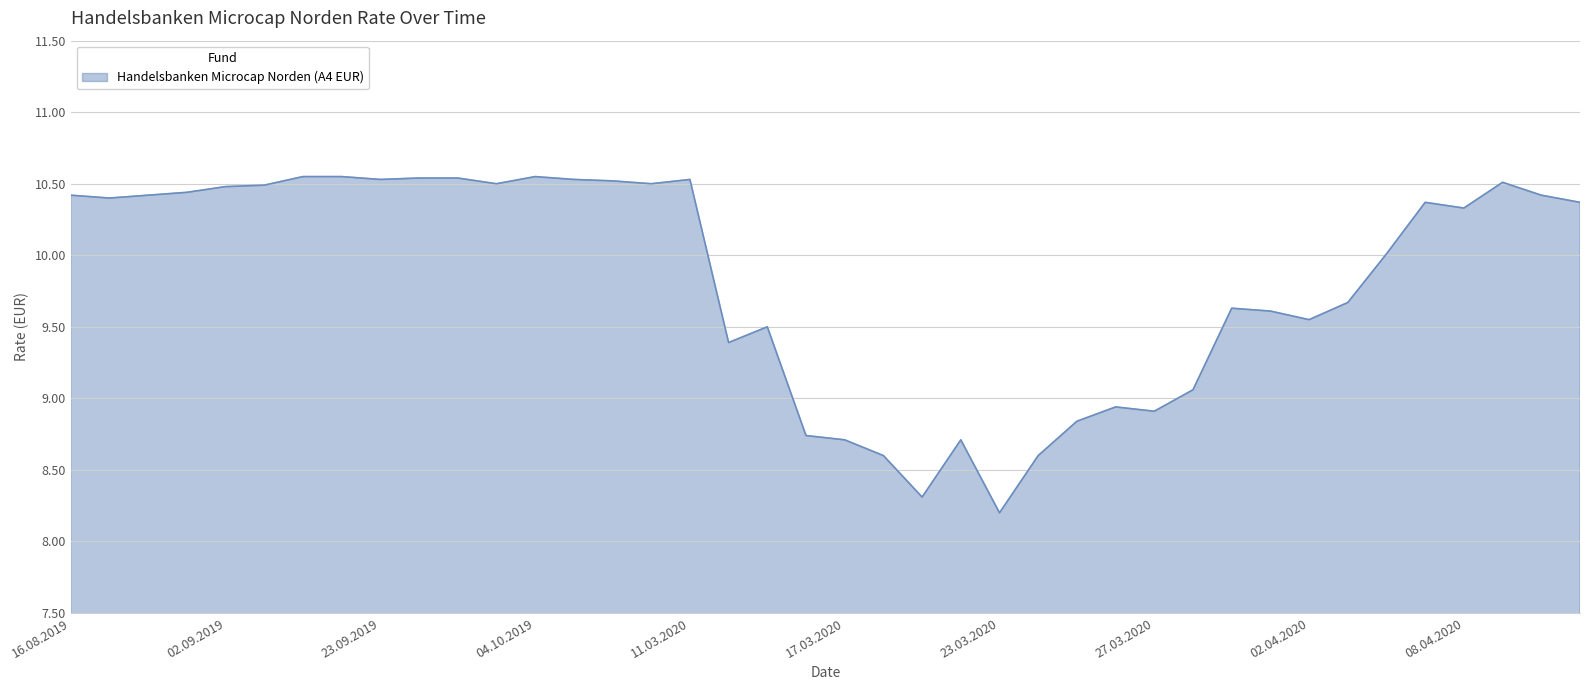

What is the minimum value shown in the chart?

8.2